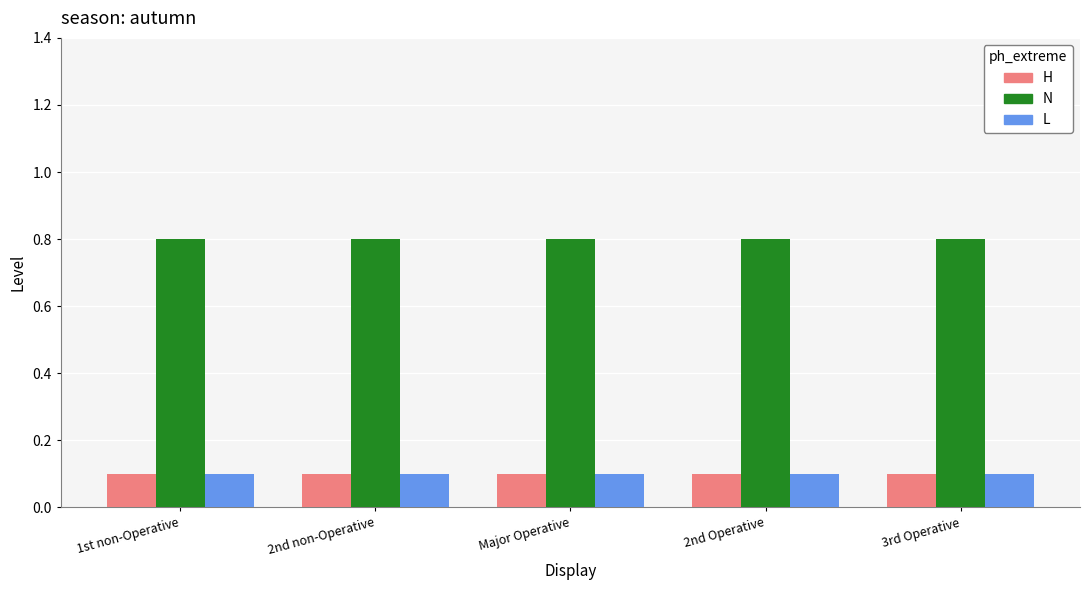

Reading left to right, what are all the values shown in this chart?

H: 0.1	0.1	0.1	0.1	0.1
N: 0.8	0.8	0.8	0.8	0.8
L: 0.1	0.1	0.1	0.1	0.1